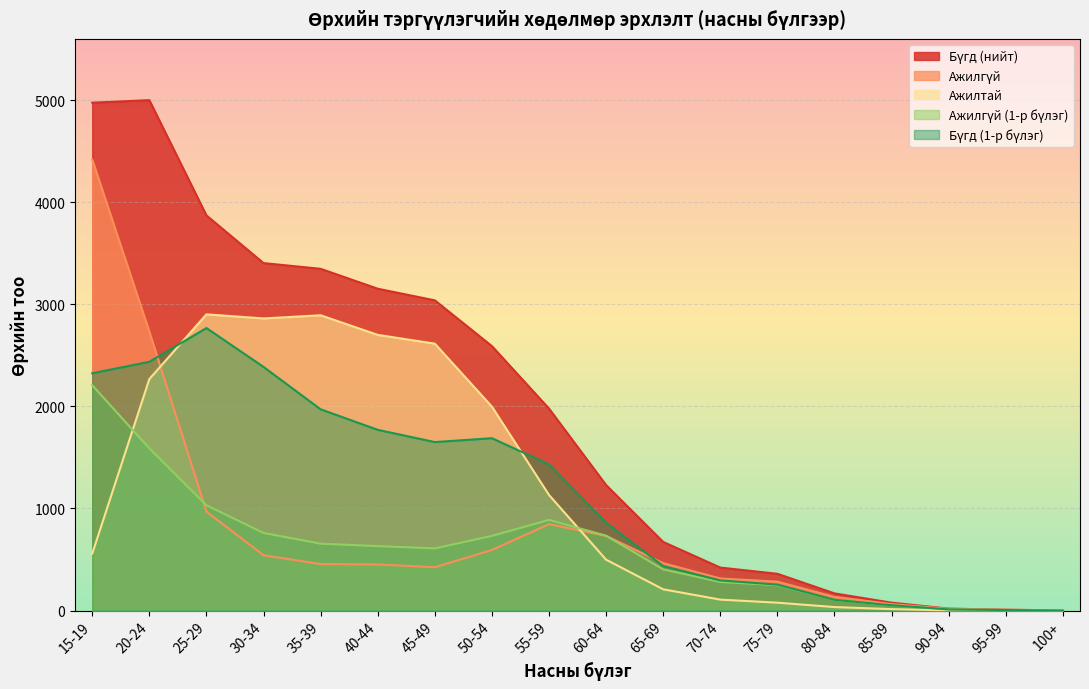

After their last crossing, which series has the higher values: Ажилтай or Бүгд (1-р бүлэг)?

Бүгд (1-р бүлэг)